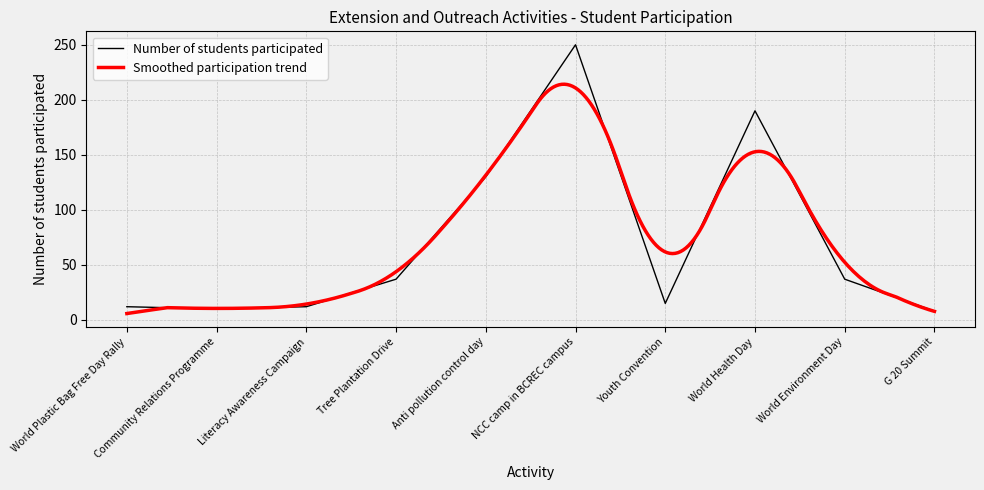

How many values exceed 37?

3